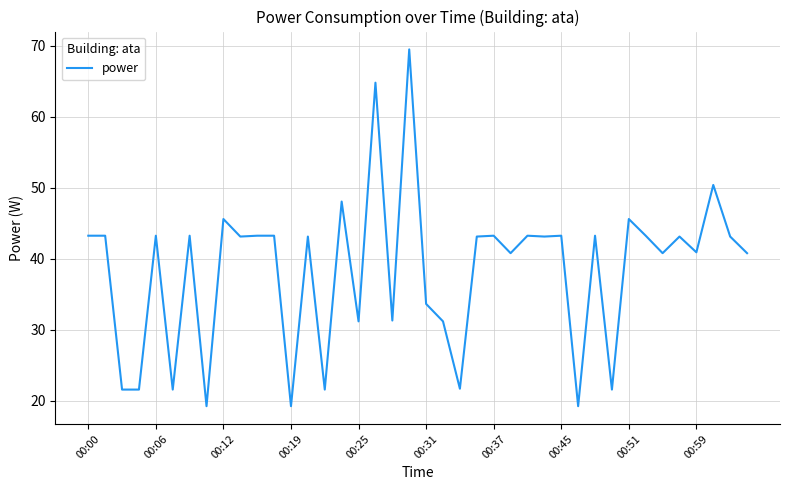

What is the difference between the maximum and minimum values?

50.3